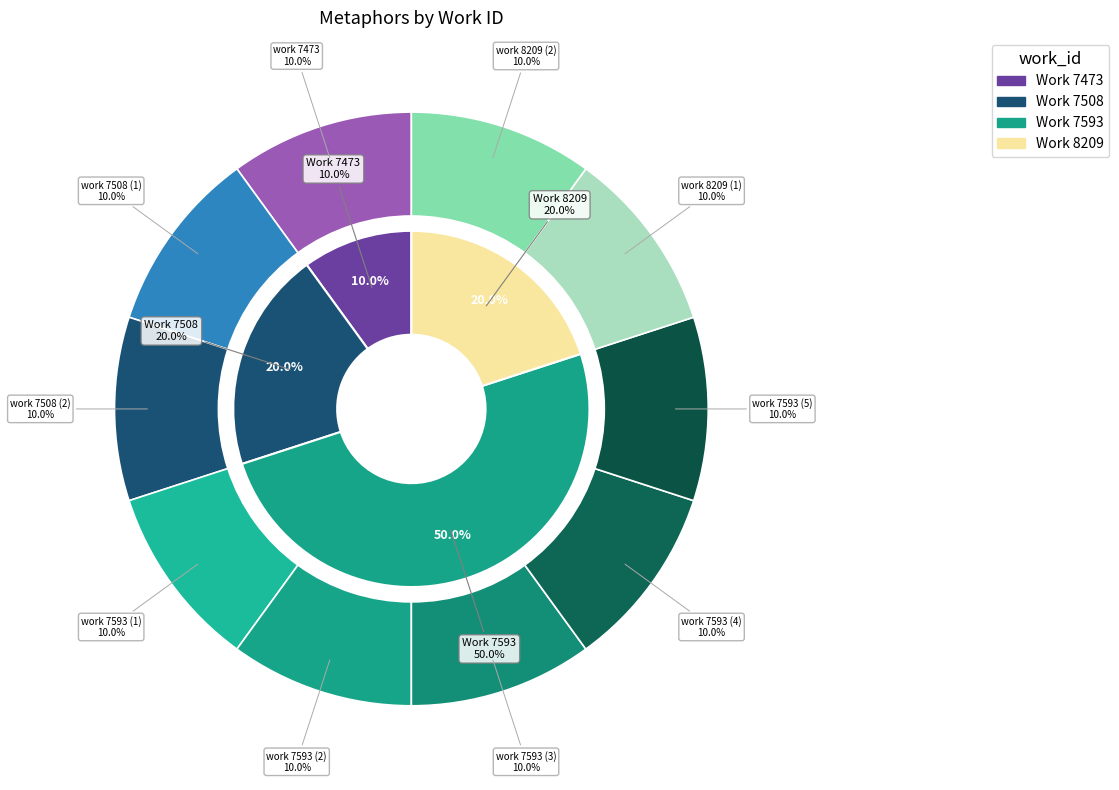

What percentage is the 5 slice, to the nearest percent?

10%